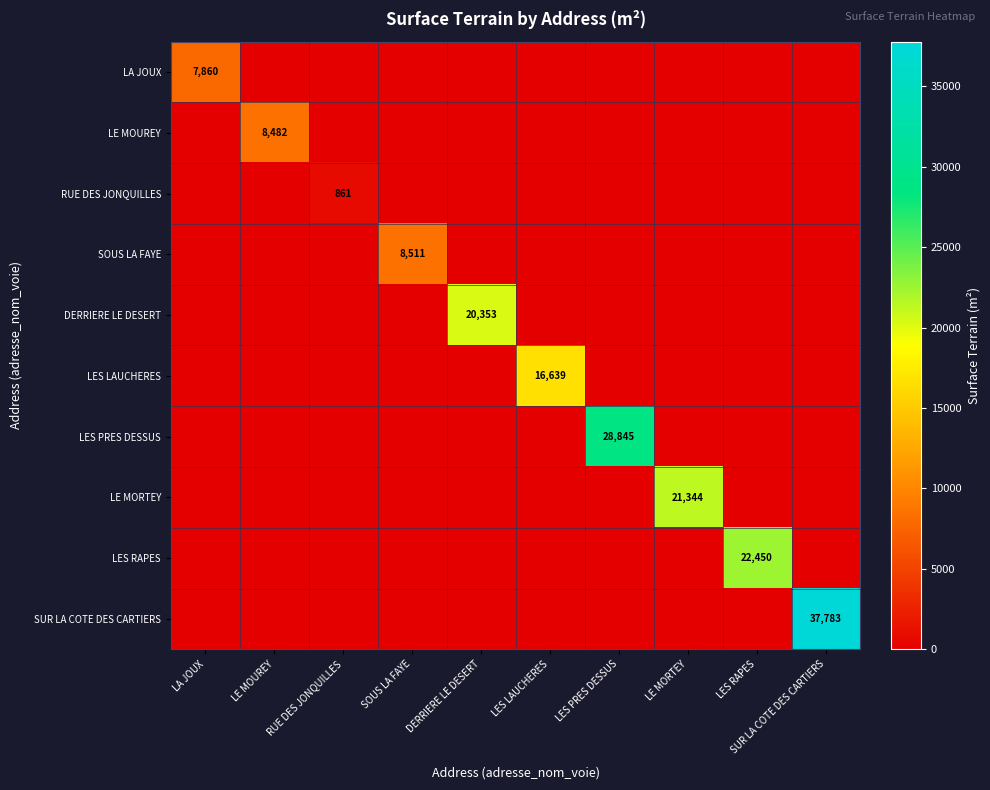

At which category is the sum across all series the highest?

SUR LA COTE DES CARTIERS